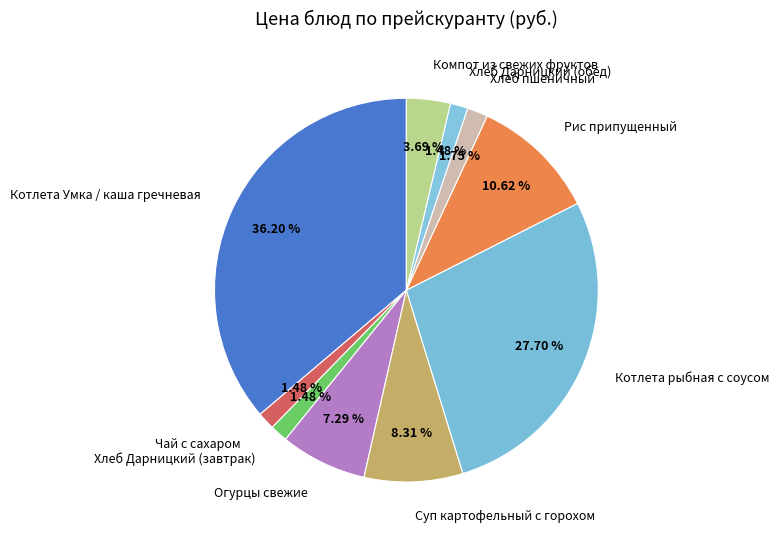

Approximately how many times larger is the value at Котлета рыбная с соусом compared to Котлета Умка / каша гречневая?

0.8